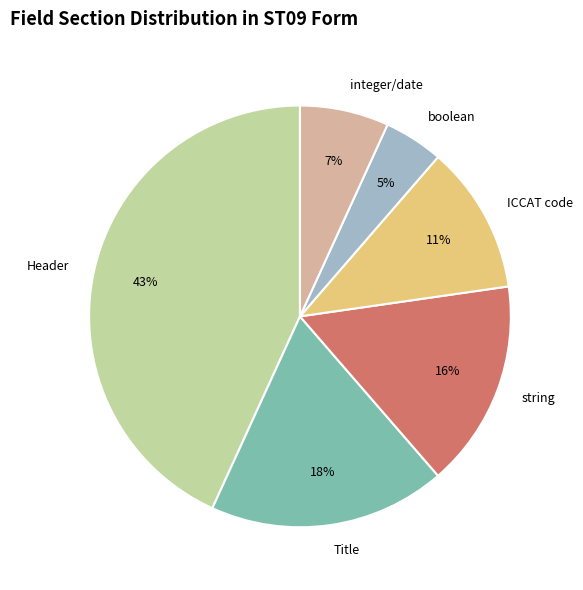

What is the smallest slice in the pie chart?

boolean